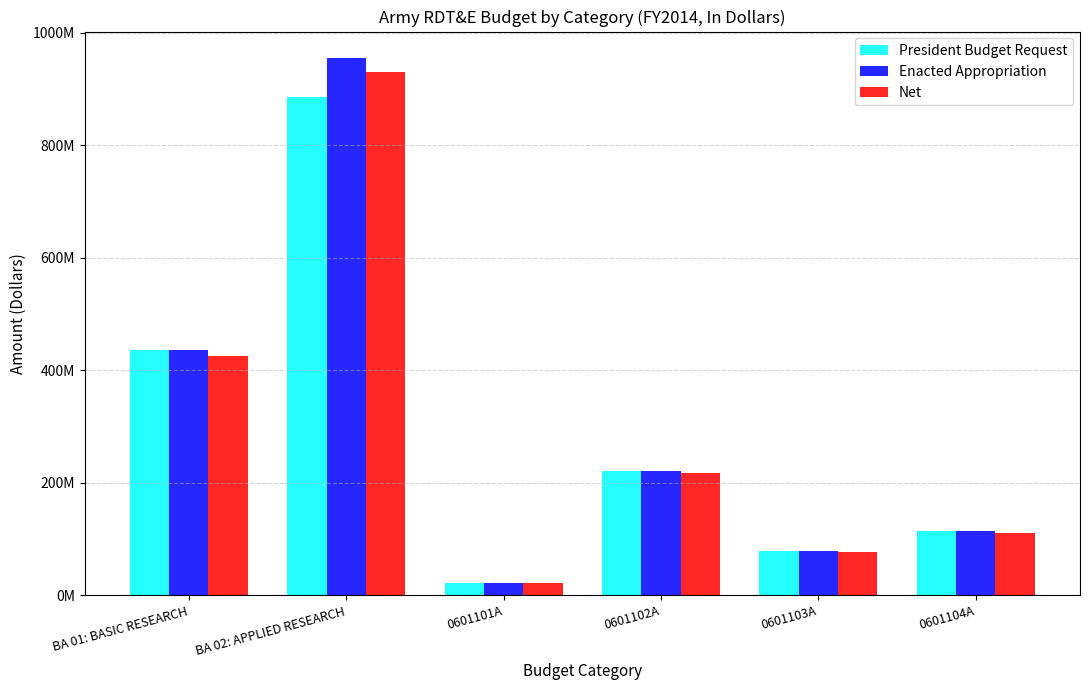

What are all the series names shown in the legend?

President Budget Request, Enacted Appropriation, Net